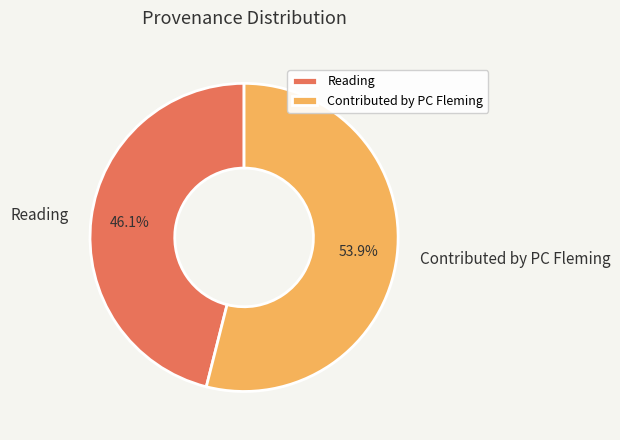

Which slice is the smallest?

Reading